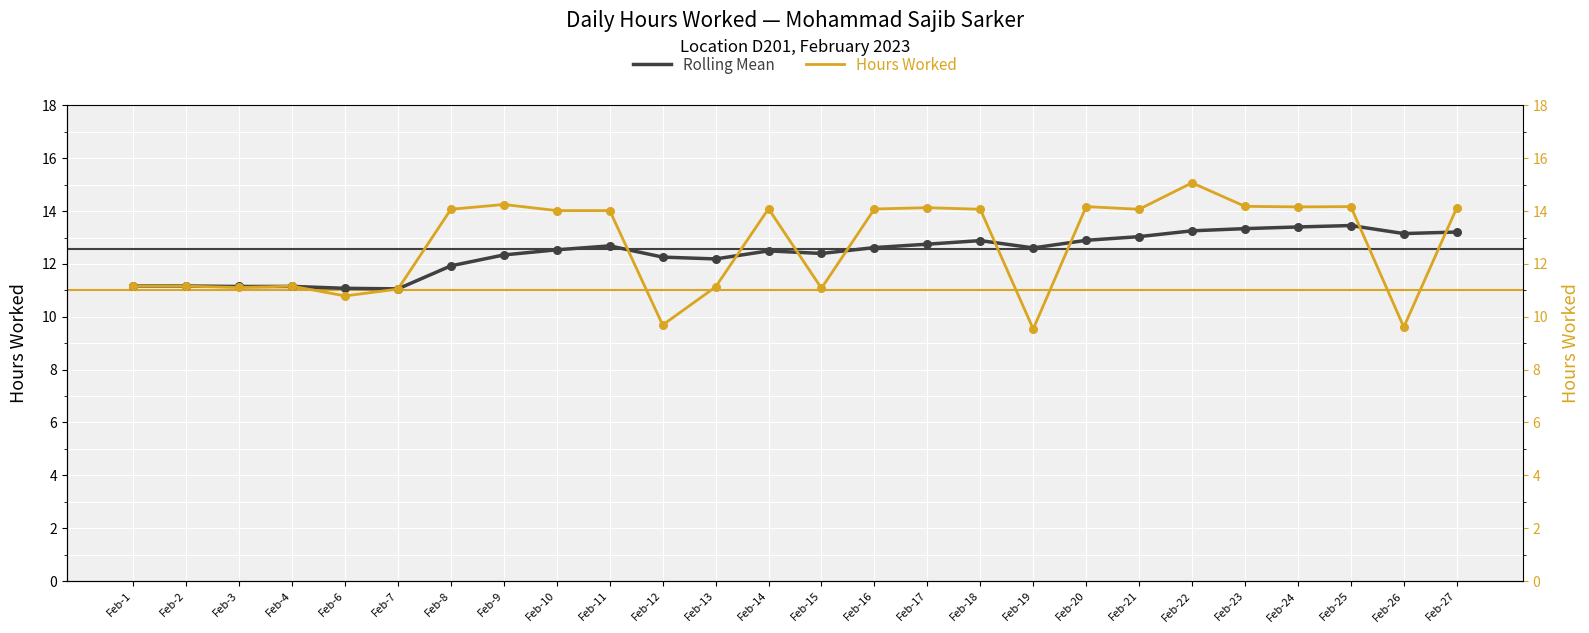

Which series contains the highest Y value?

Hours Worked